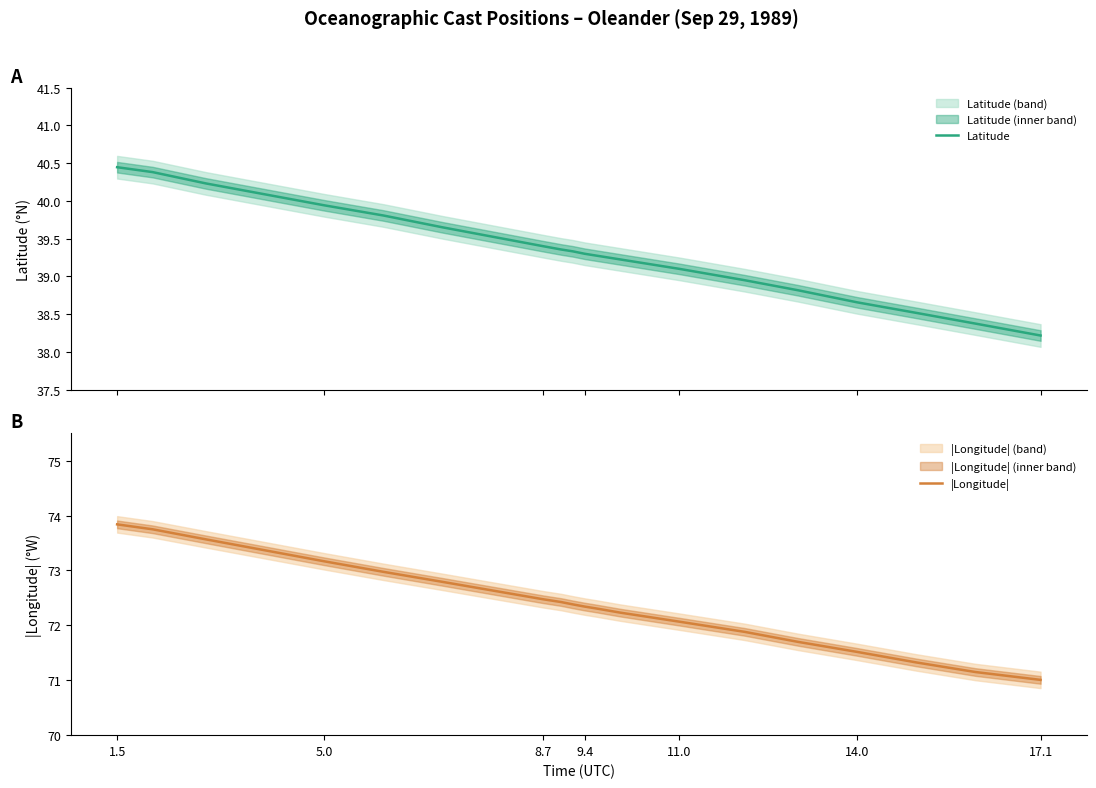

What is the minimum value for Latitude?

38.2